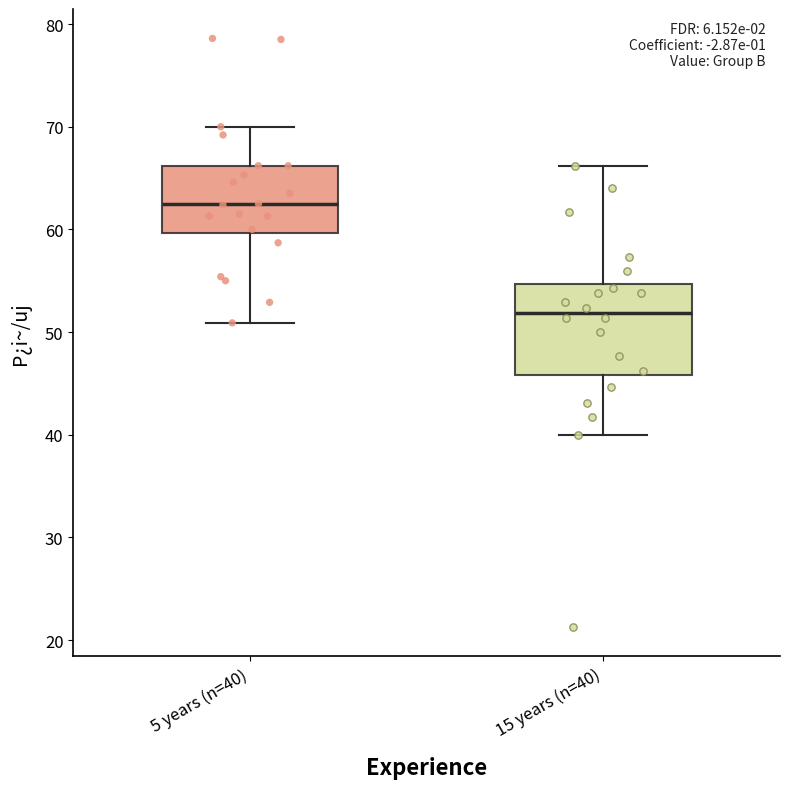

Reading left to right, transcribe this box plot: for each box, give where its median line is, the range the box spans, and where its two whiskers end, as read against the y-axis. The values are not printed on the chart, so give them approximately, as read against the axis.

5 years (n=40): median 62, box 60 to 66, whiskers 51 to 70
15 years (n=40): median 52, box 46 to 55, whiskers 40 to 66